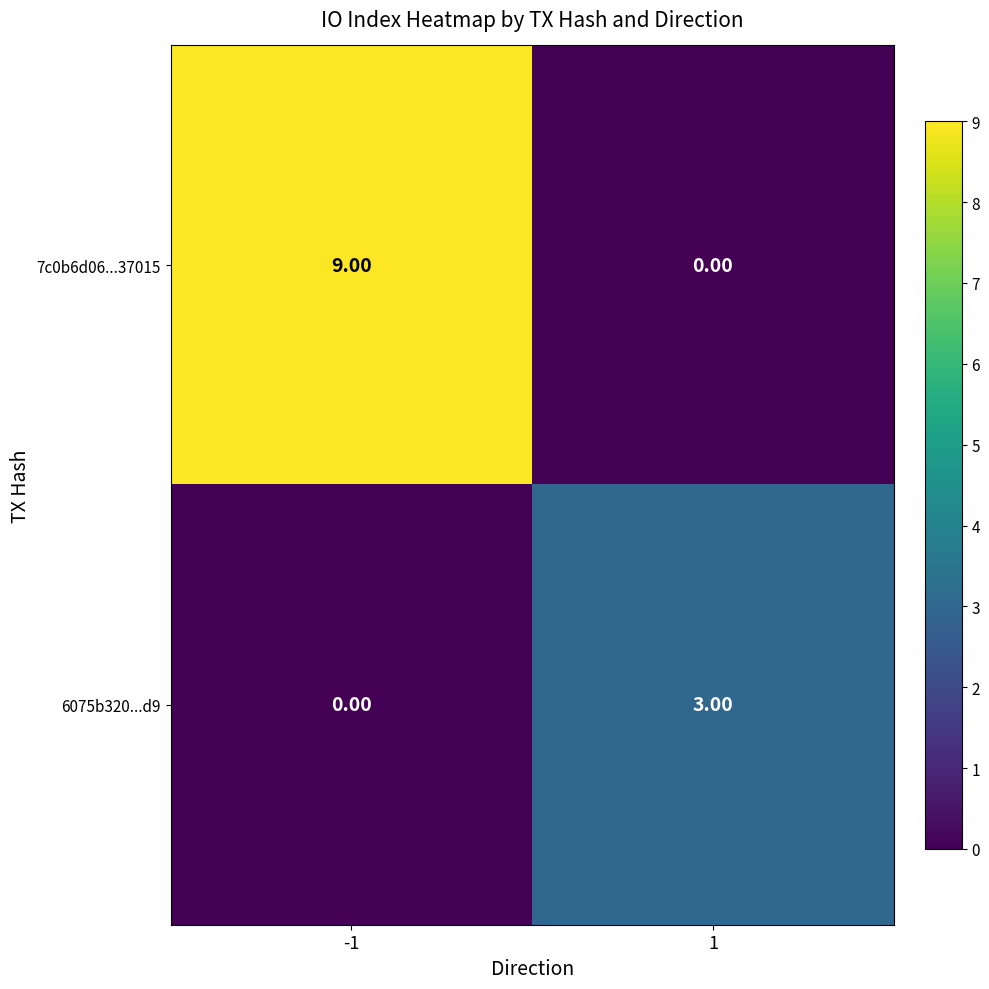

What is the difference between the 6075b320...d9 values at 1 and -1?

3